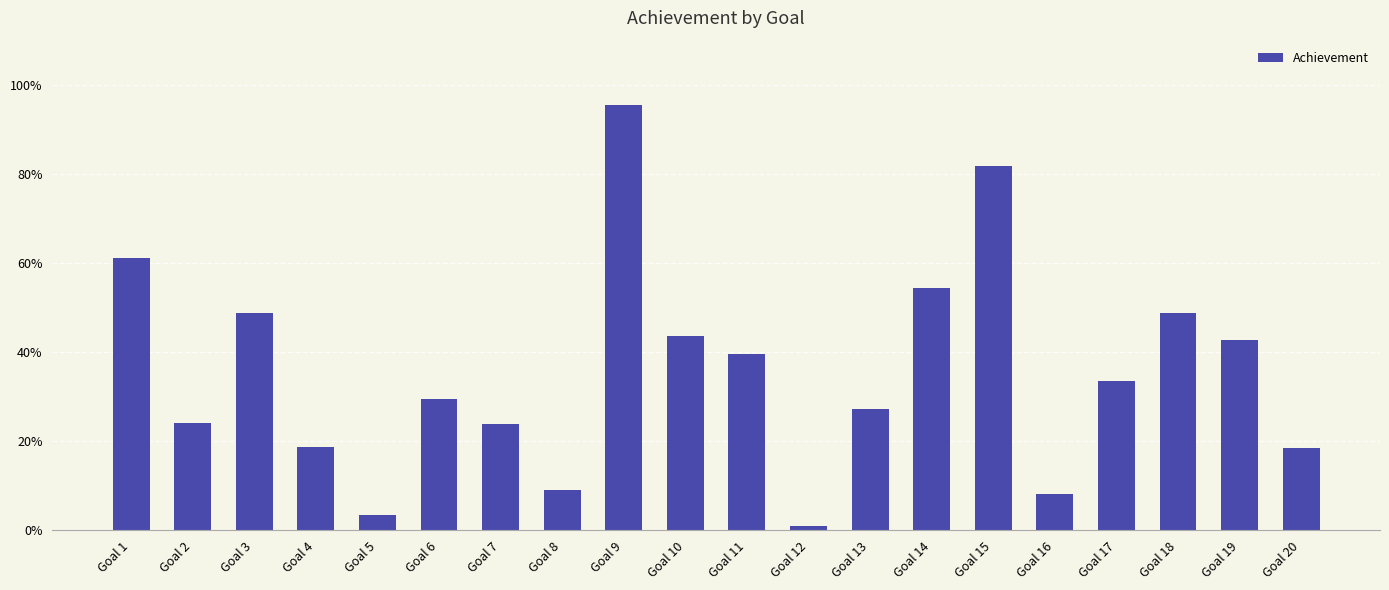

What is the change in value from Goal 9 to Goal 19?

-0.5